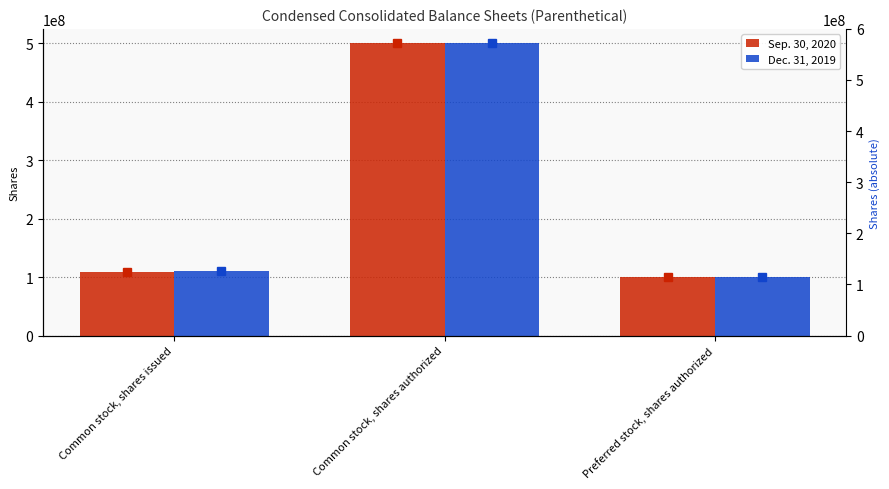

Read the Sep. 30, 2020 value at Common stock, shares authorized.

500000000